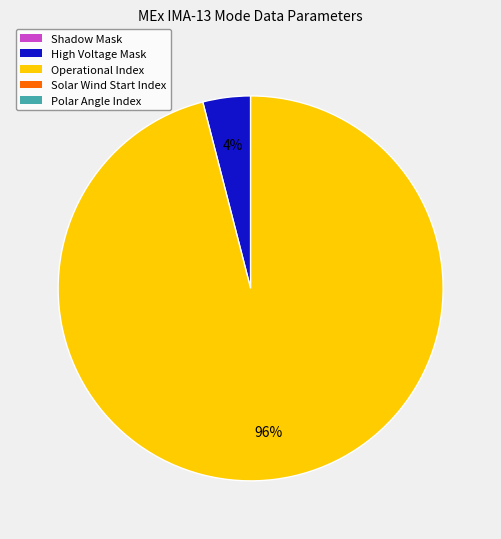

Count the number of slices in the pie.

2